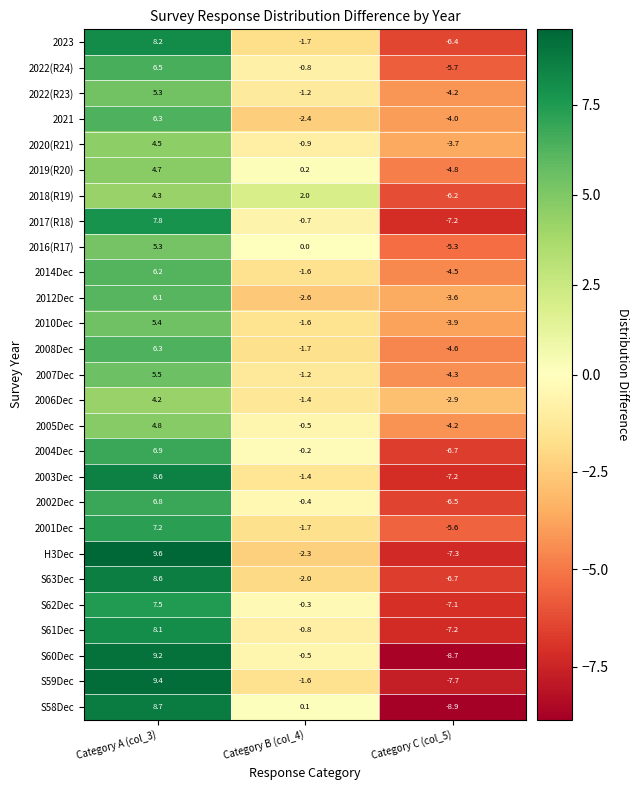

What is the total value across all series at Category A (col_3)?

182.0